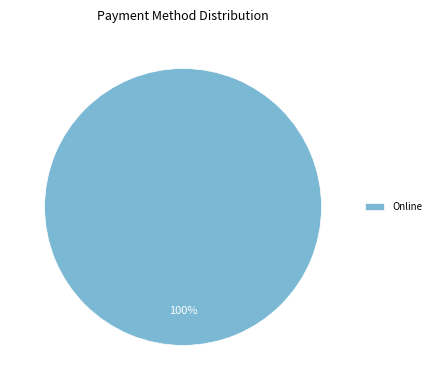

Is there any slice that represents more than half of the pie?

Yes